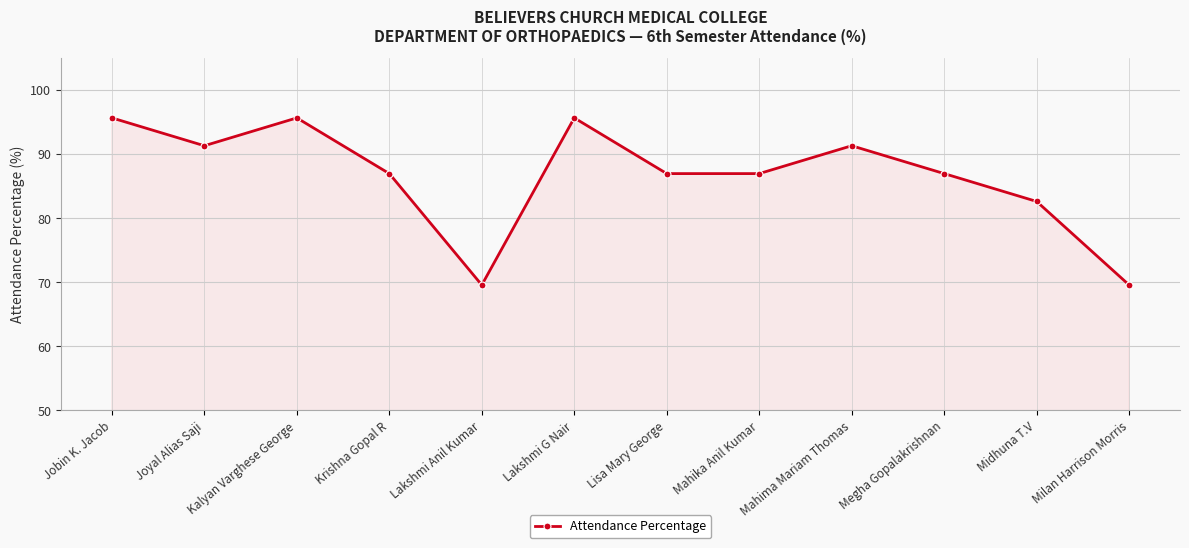

What is the smallest value displayed?

69.6